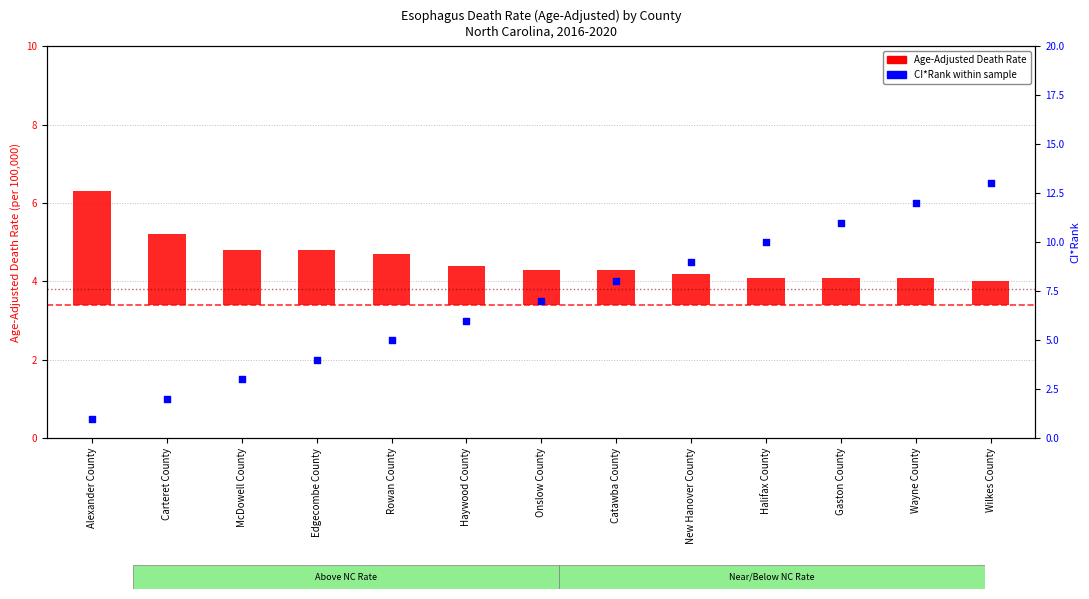

Which series has the largest Y range (max minus min)?

CI*Rank